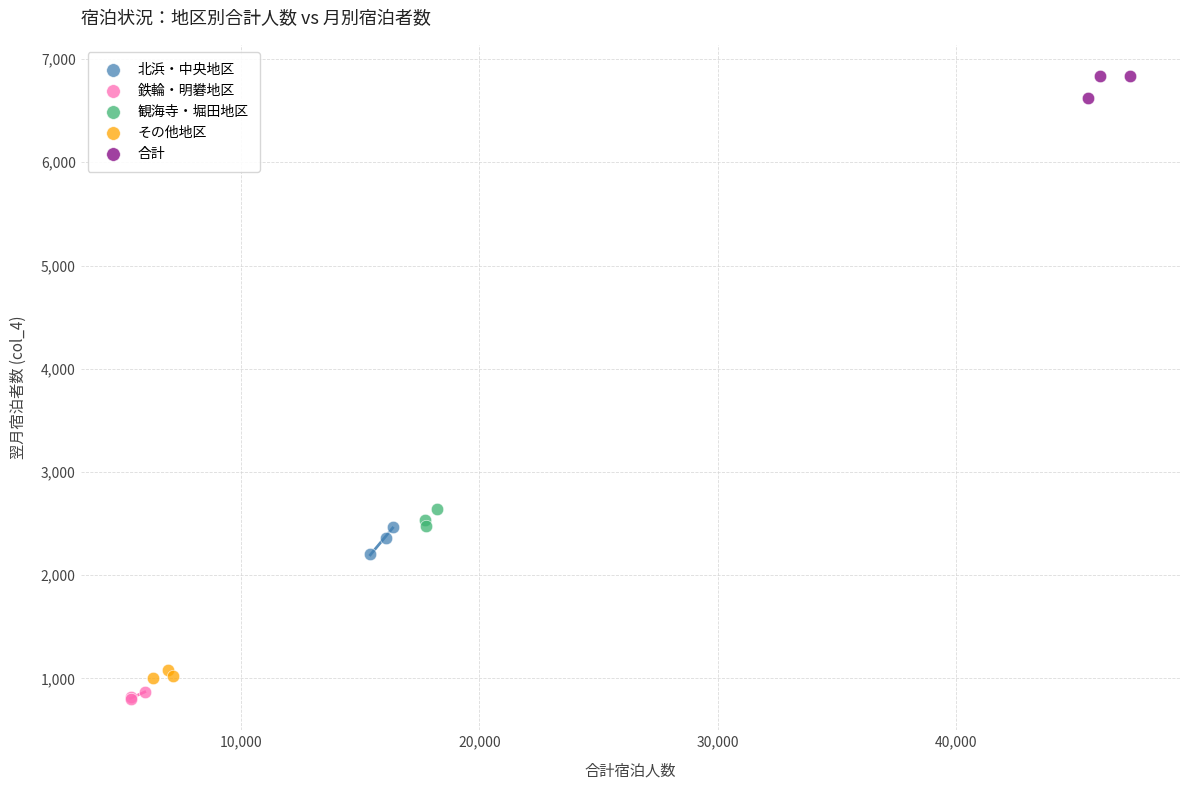

Which series contains the highest Y value?

合計